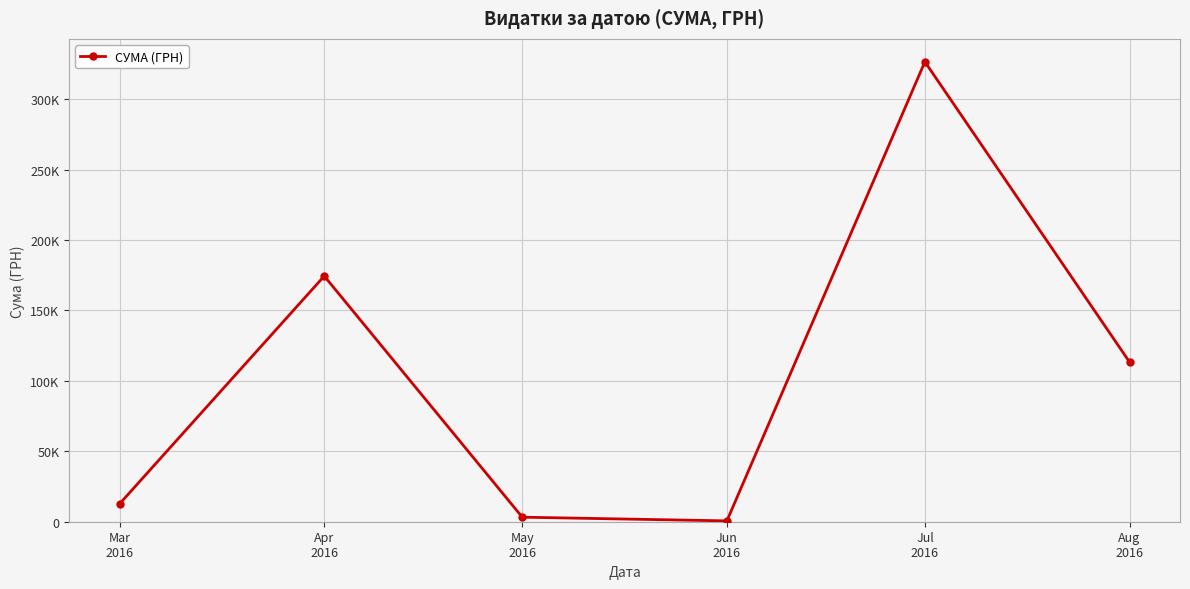

What is the average value?

105163.0